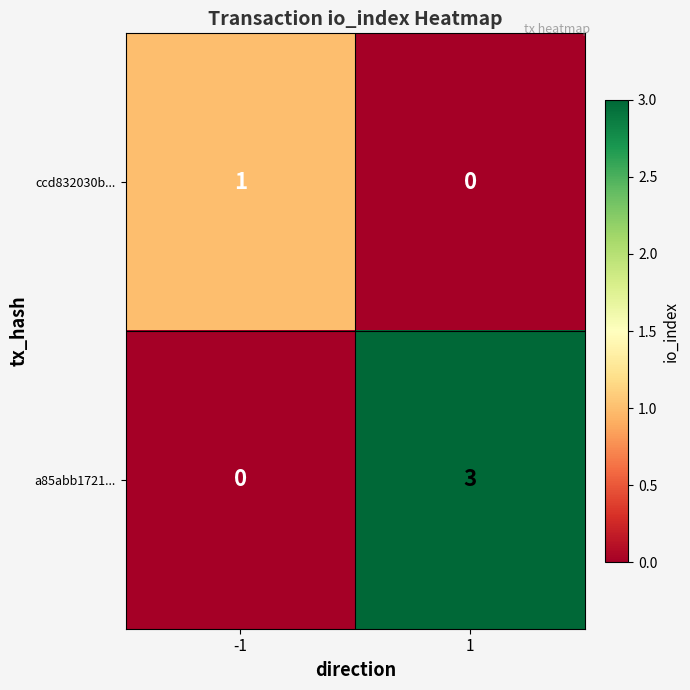

What is the difference between the a85abb1721... values at -1 and 1?

3